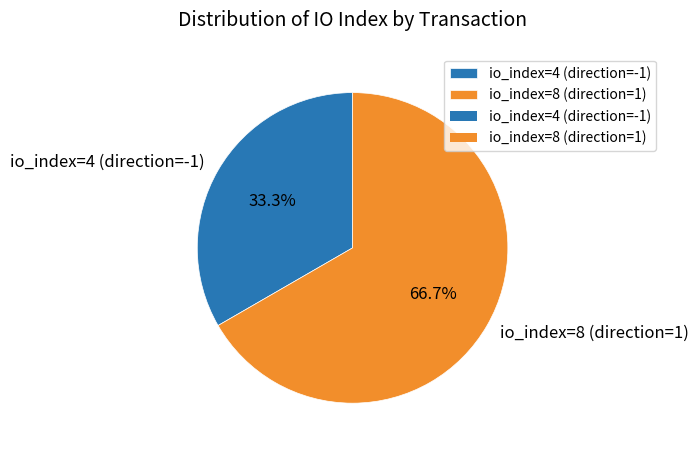

To the nearest percent, what portion does io_index=4 (direction=-1) represent?

33%